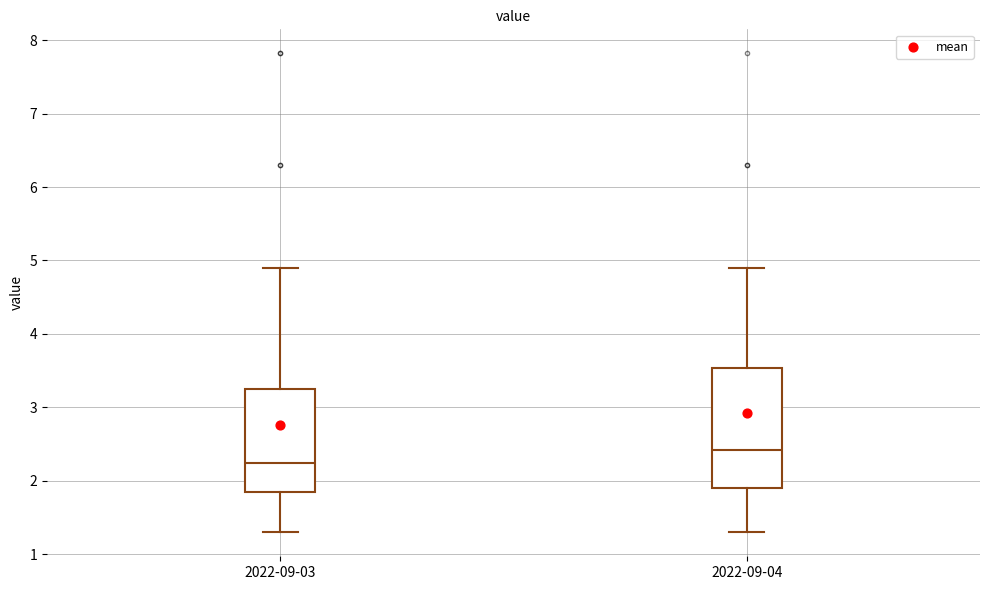

Where does the upper whisker of the box for 2022-09-03 end on the y-axis? The values are not printed on the chart, so give them approximately, as read against the axis.

4.9